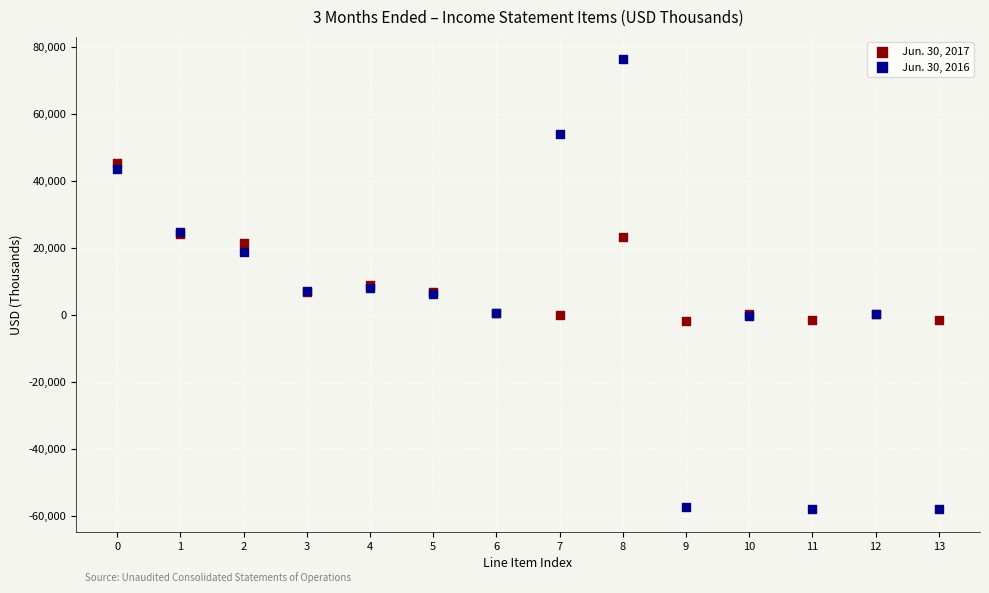

Which series contains the lowest Y value?

Jun. 30, 2016